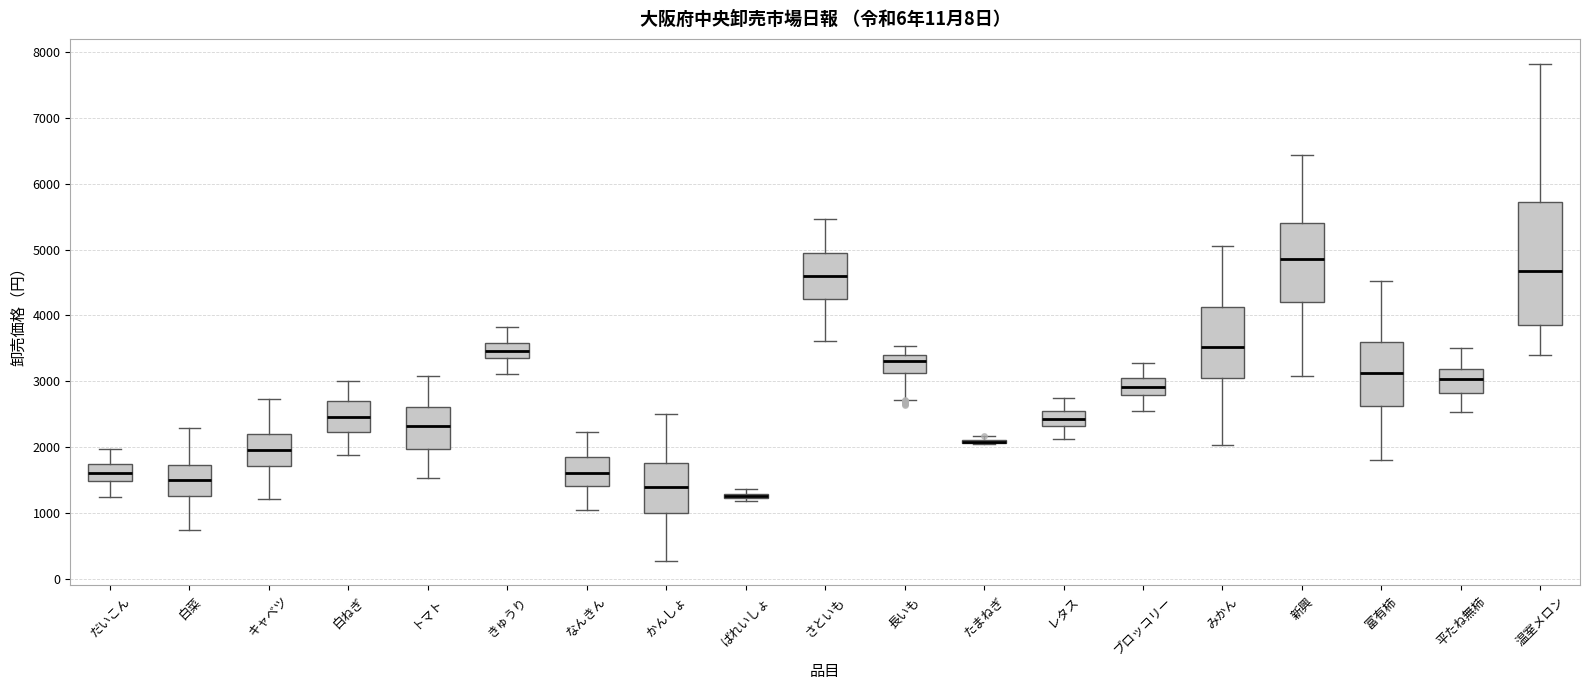

Which box is the tallest, from its lower edge to its upper edge?

温室メロン